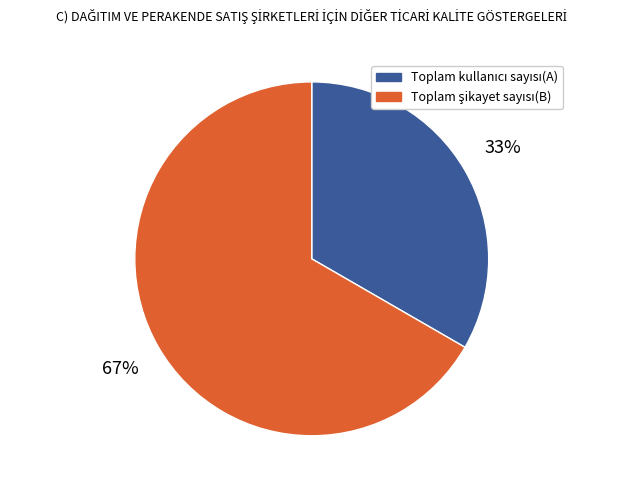

To the nearest percent, what is the average slice percentage?

50%